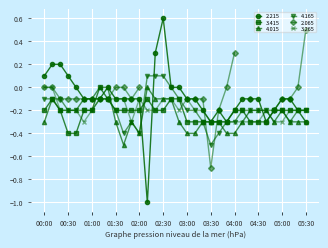

The value of 3.415 at 05:30 is -0.2. True or false?

True